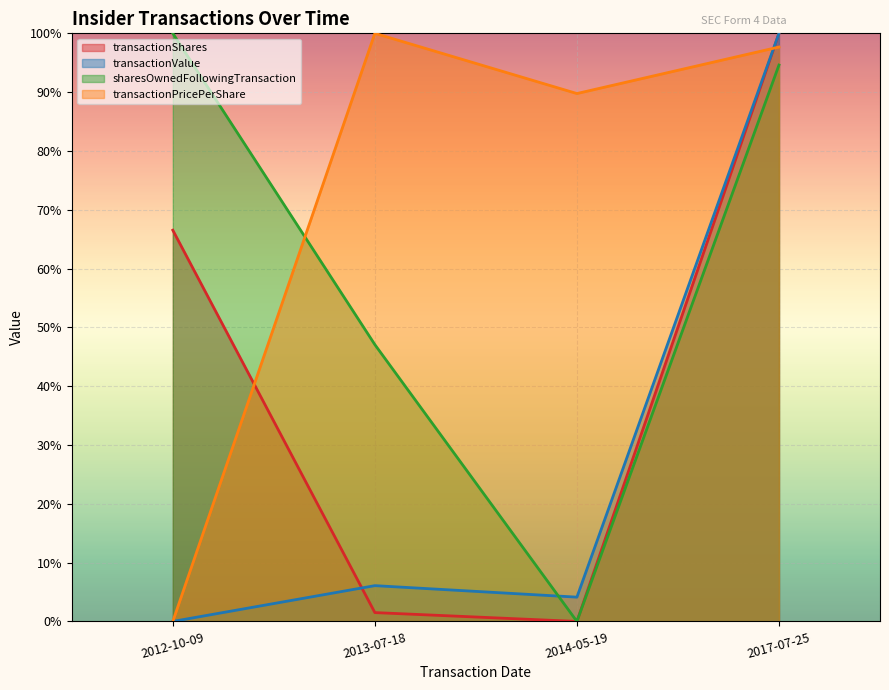

Rank the series by their average value, from highest to lowest.

transactionPricePerShare, sharesOwnedFollowingTransaction, transactionShares, transactionValue